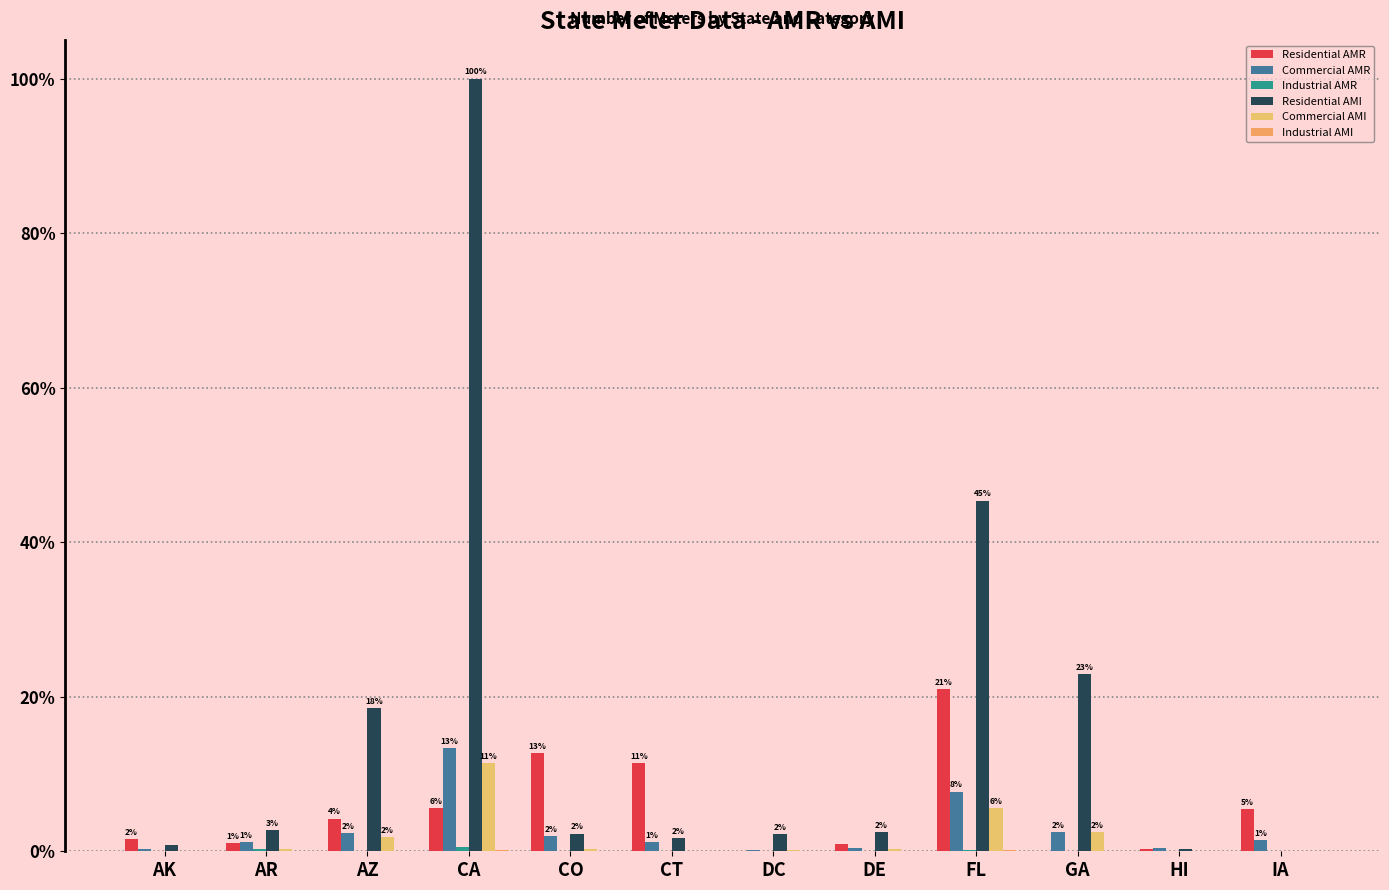

How many series are shown in this chart?

6